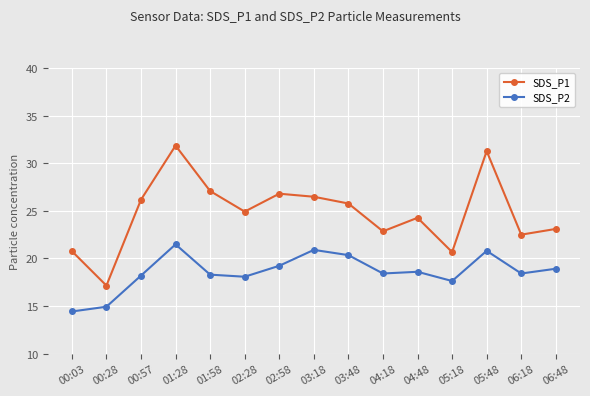

Is it true that SDS_P1 equals 15.2 at 04:18?

False